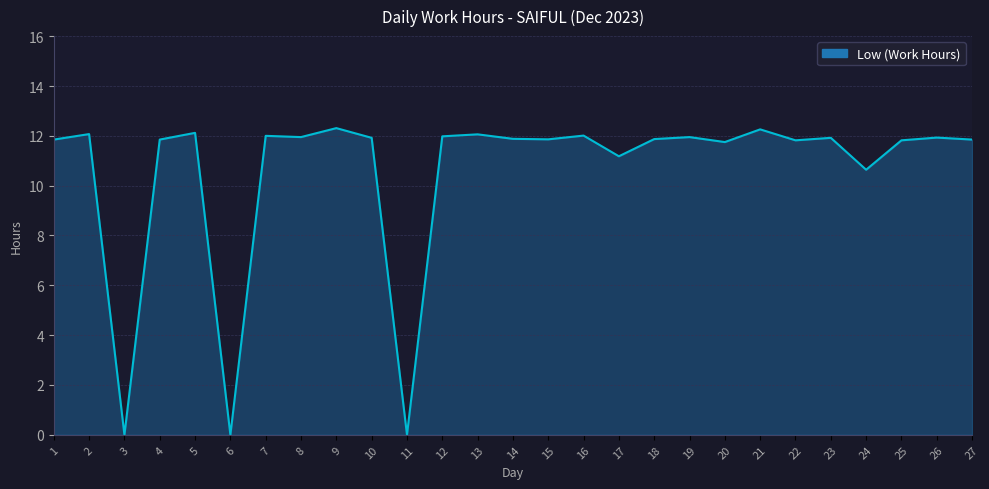

At which category does the data reach its first local peak?

2